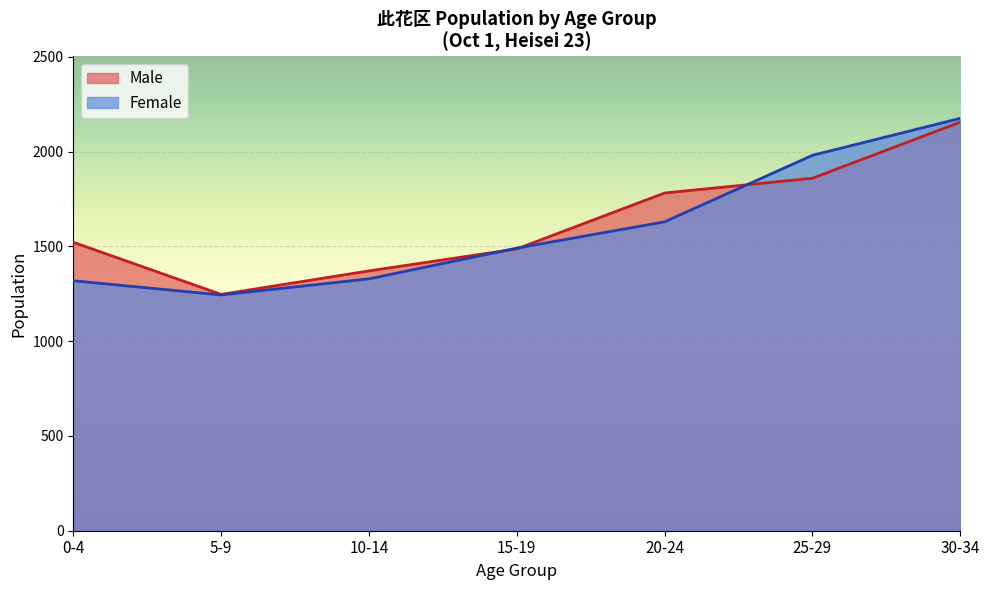

How many times do Male and Female cross each other?

3